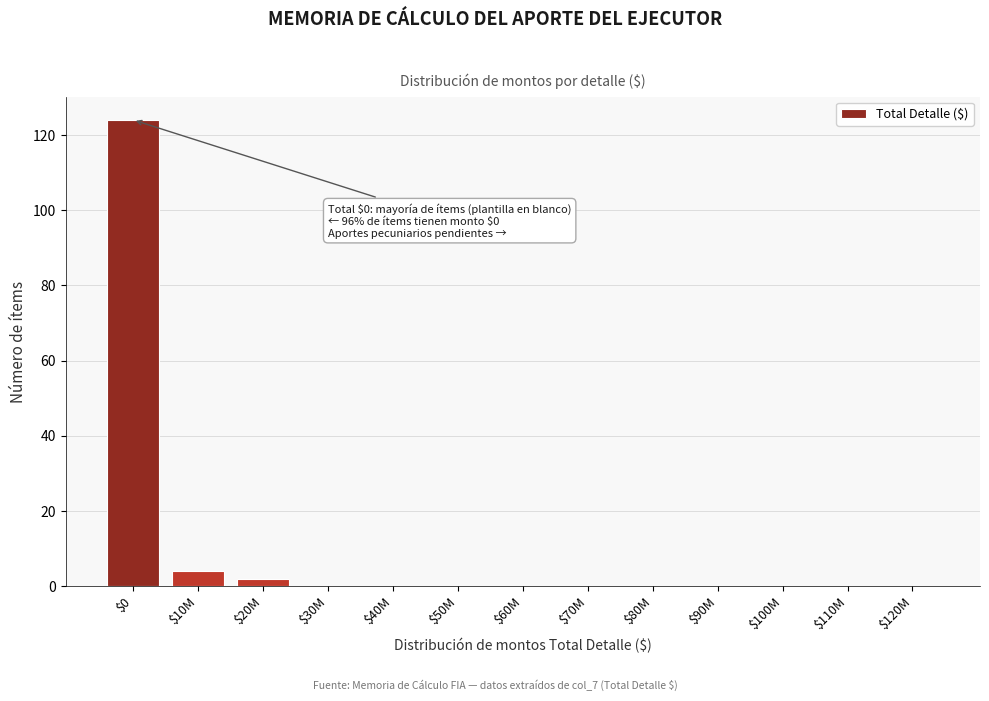

Which label corresponds to the largest value in the chart?

$0